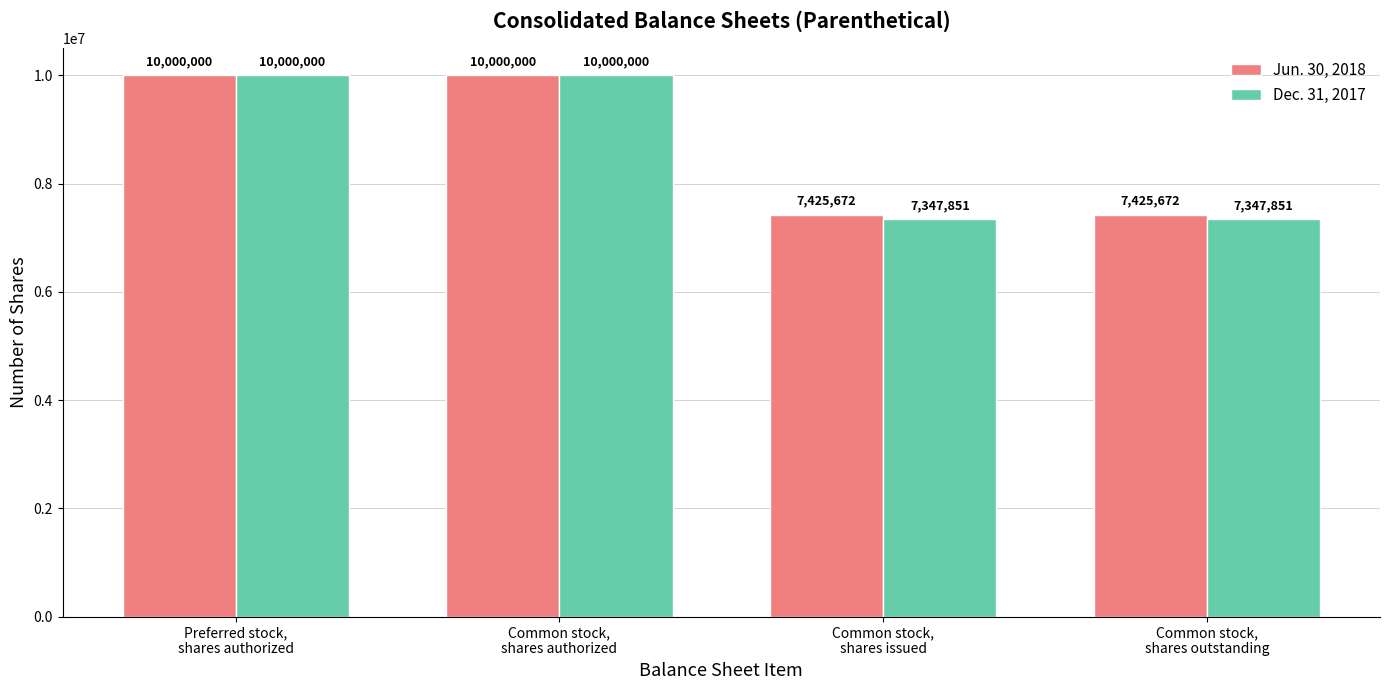

What is the average value of the Dec. 31, 2017 series?

8673926